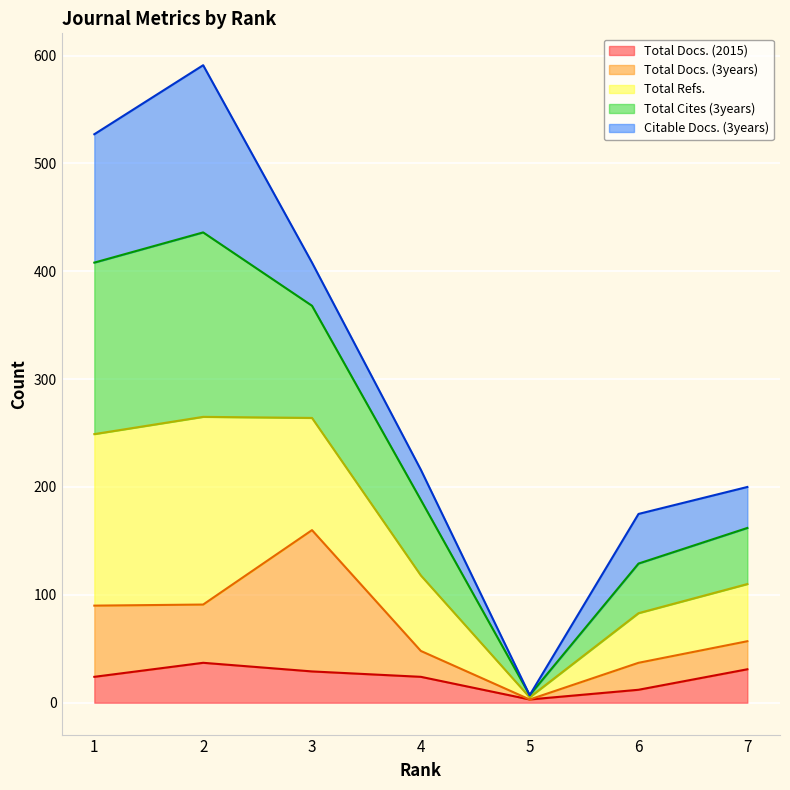

At which label does Total Docs. (3years) first exceed 57?

1